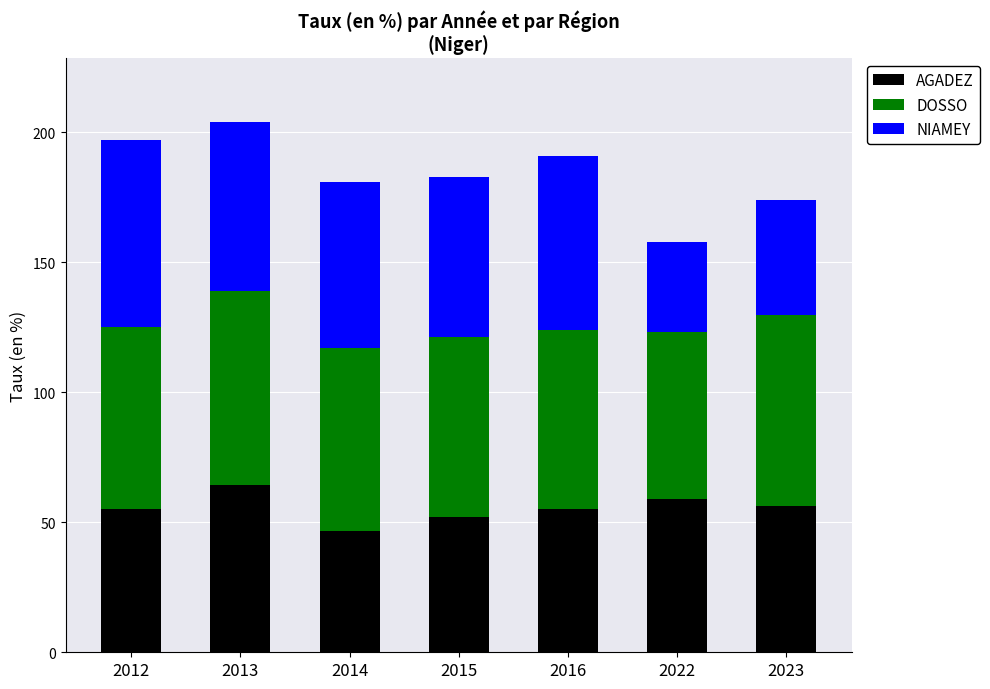

At which label does AGADEZ reach its peak?

2013